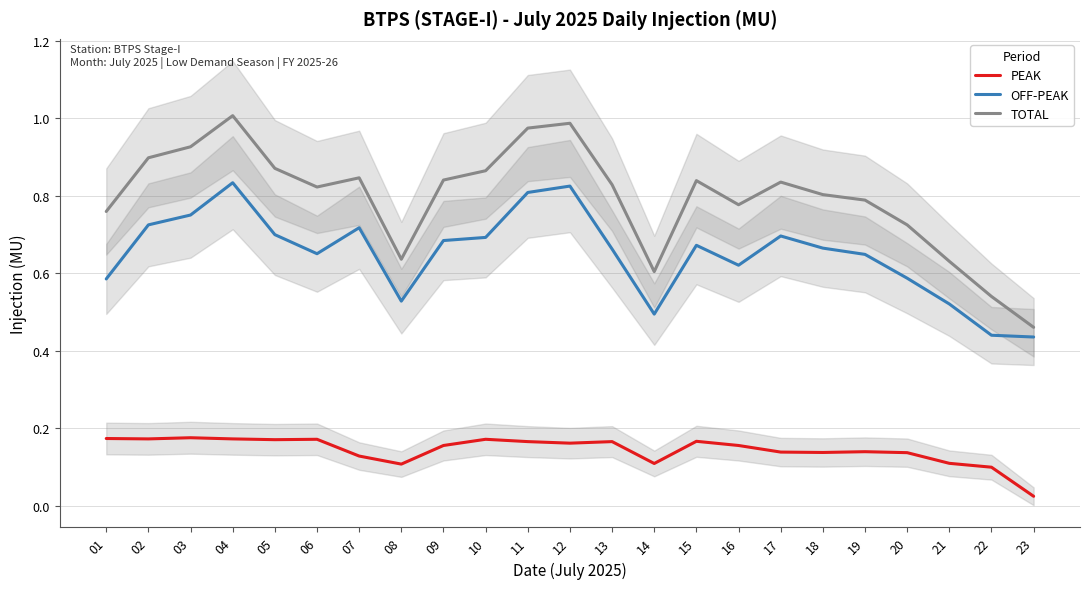

What are all the series names shown in the legend?

PEAK, OFF-PEAK, TOTAL